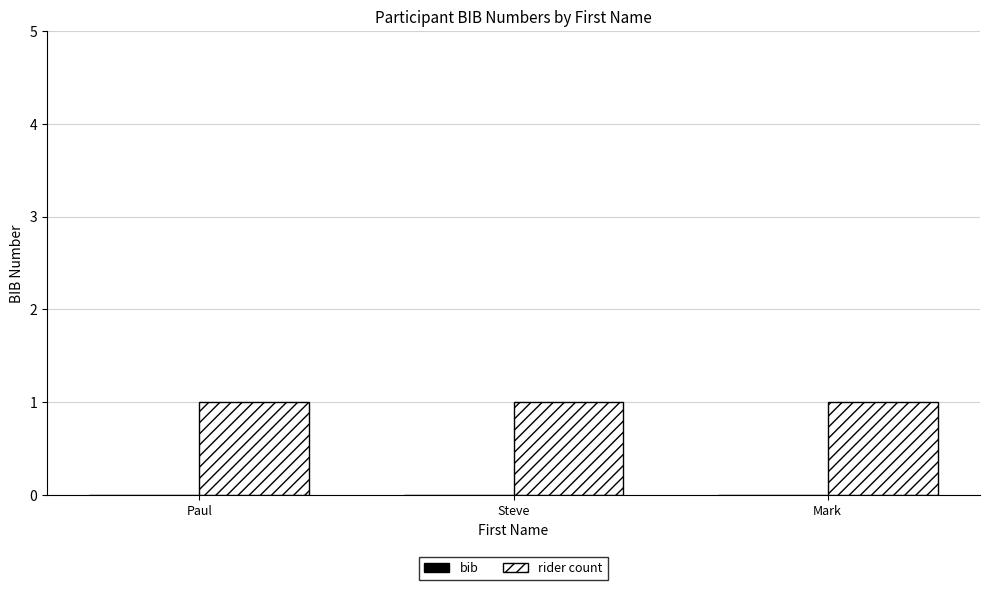

Count the number of categories in the chart.

3